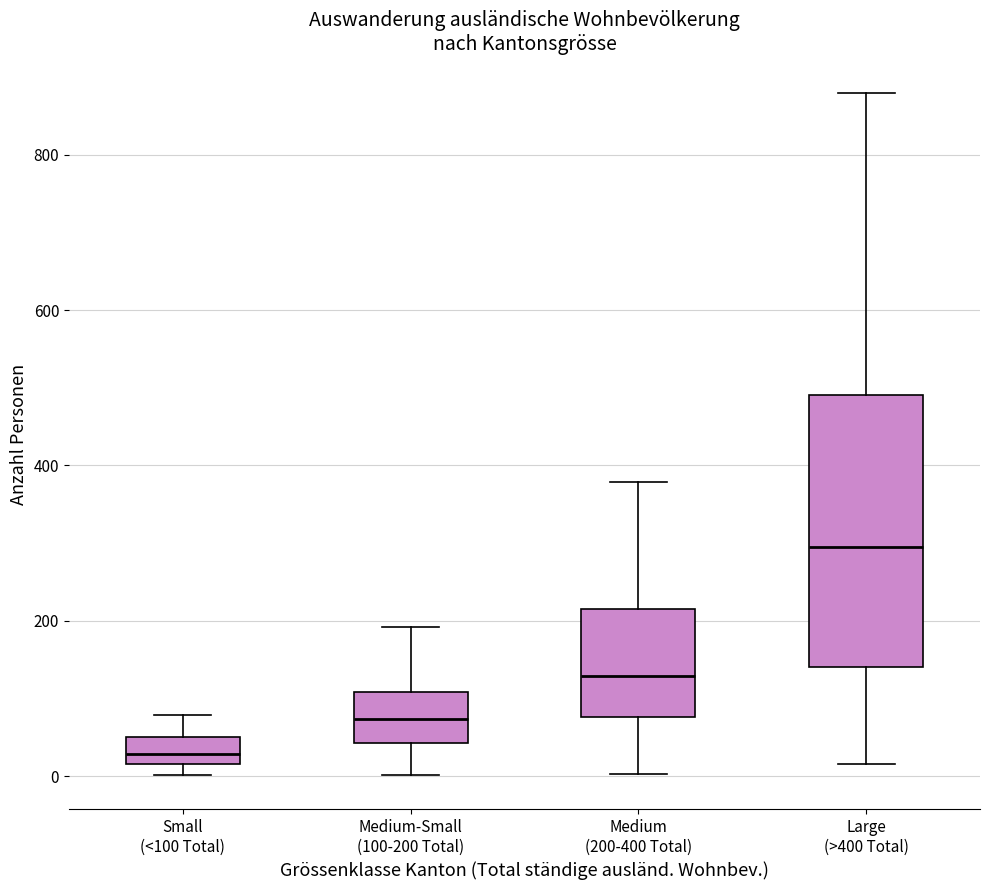

Reading left to right, read every box against the y-axis: the position of its median line, the range the box covers, and the ends of its whiskers. The values are not printed on the chart, so give them approximately, as read against the axis.

Small (<100 Total): median 20 (inside the box), box 20 to 60, whiskers 0 to 80
Medium-Small (100-200 Total): median 80, box 40 to 100, whiskers 0 to 200
Medium (200-400 Total): median 120, box 80 to 220, whiskers 0 to 380
Large (>400 Total): median 300, box 140 to 500, whiskers 20 to 880